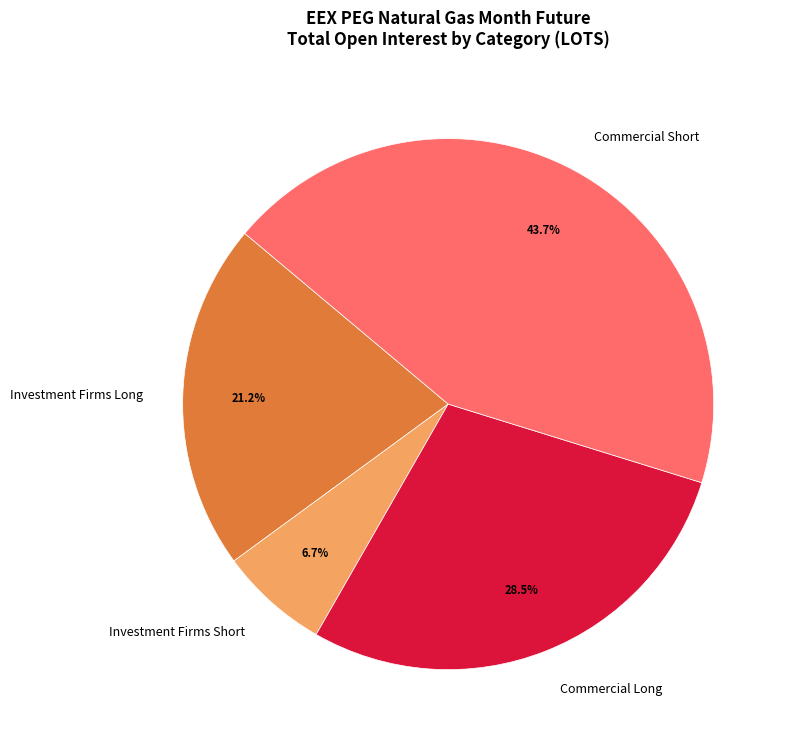

Which has a higher value, Investment Firms Long or Commercial Short?

Commercial Short